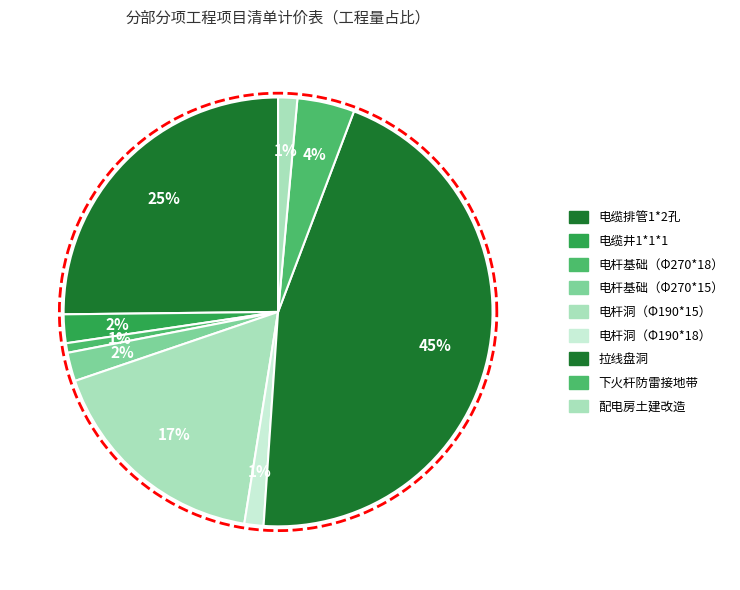

Approximately how many times larger is the value at 电杆基础（Φ270*18） compared to 电缆井1*1*1?

0.3